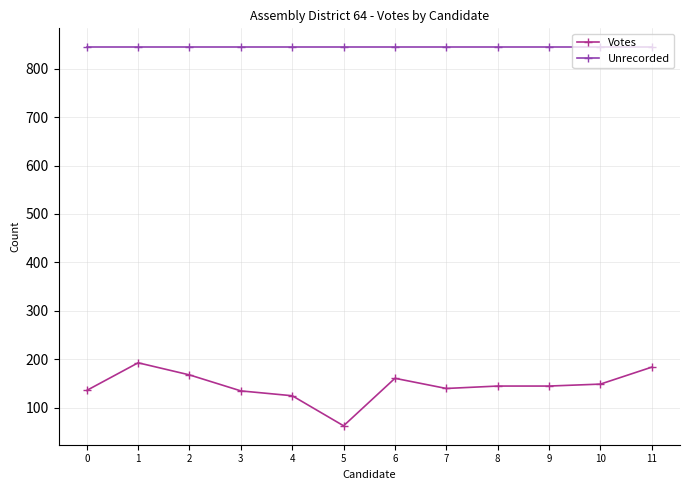

The value of Unrecorded at 9 is 844. True or false?

True